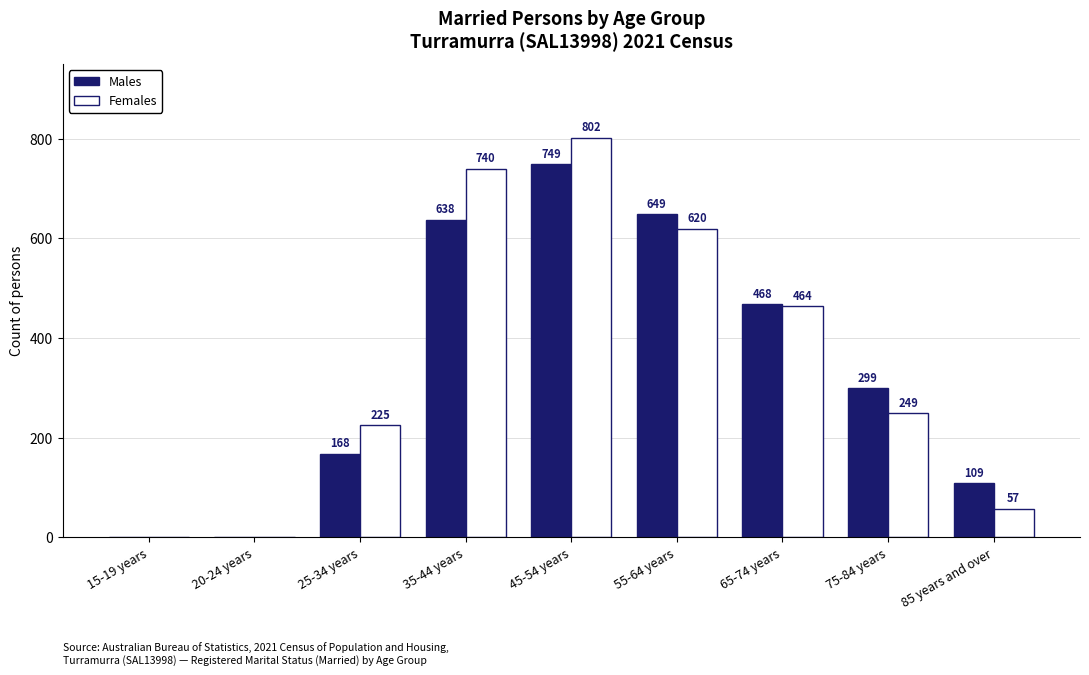

What is the total value across all series at 35-44 years?

1378